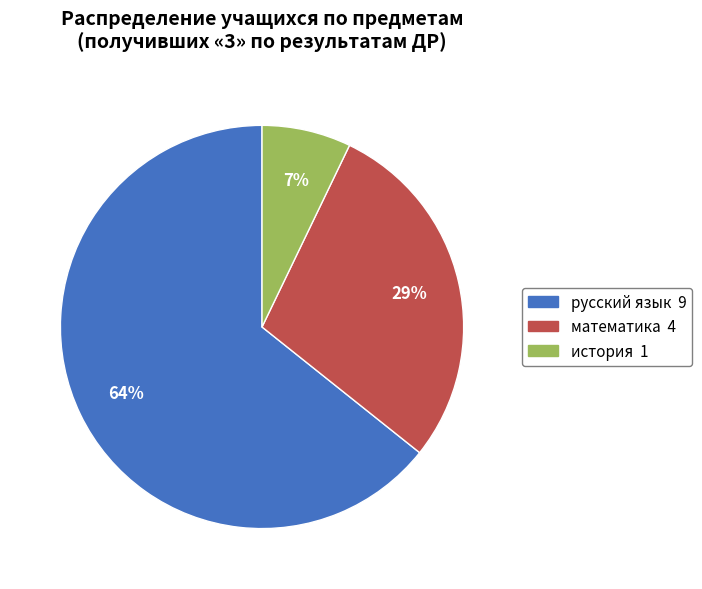

Rank the categories by value from lowest to highest.

история, математика, русский язык